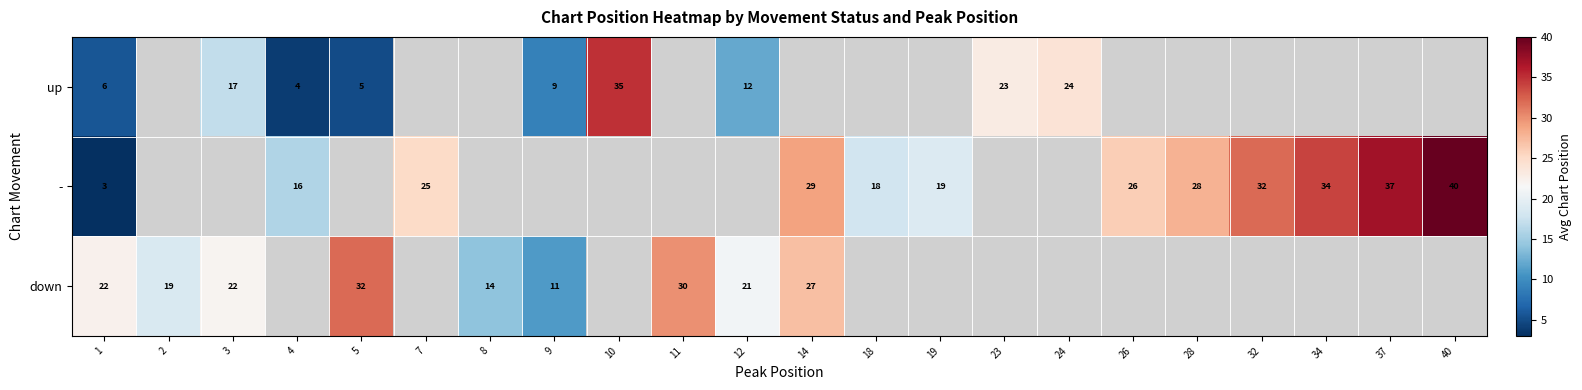

What is the difference between the down values at 5 and 14?

5.0